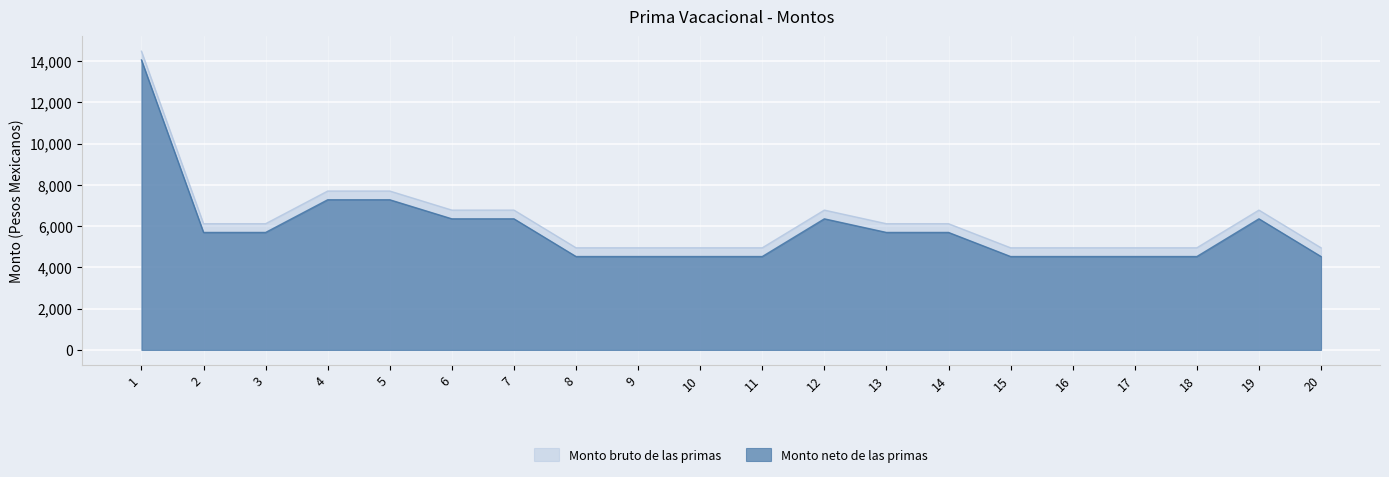

At which label does Monto bruto de las primas reach its peak?

1